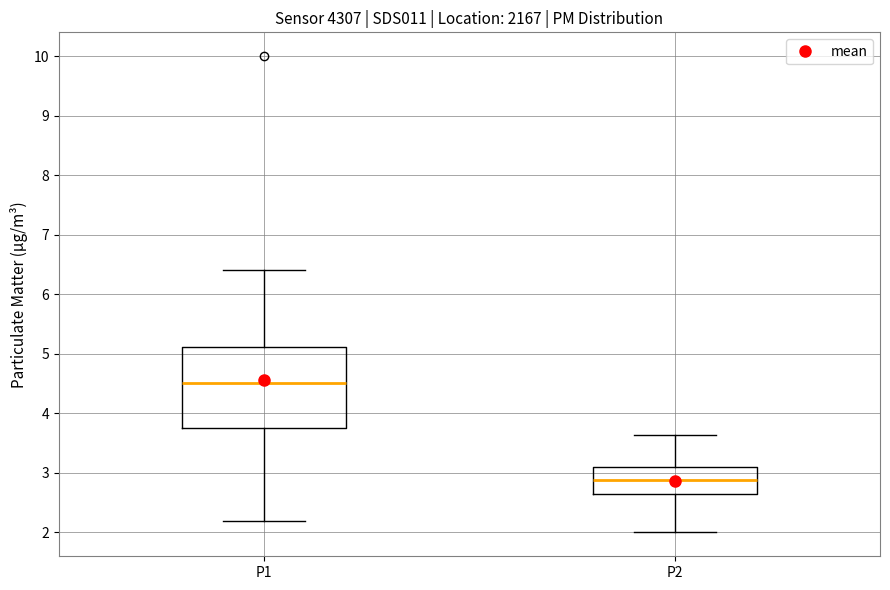

Where does the median line of the box for P2 sit on the y-axis? The values are not printed on the chart, so give them approximately, as read against the axis.

2.9